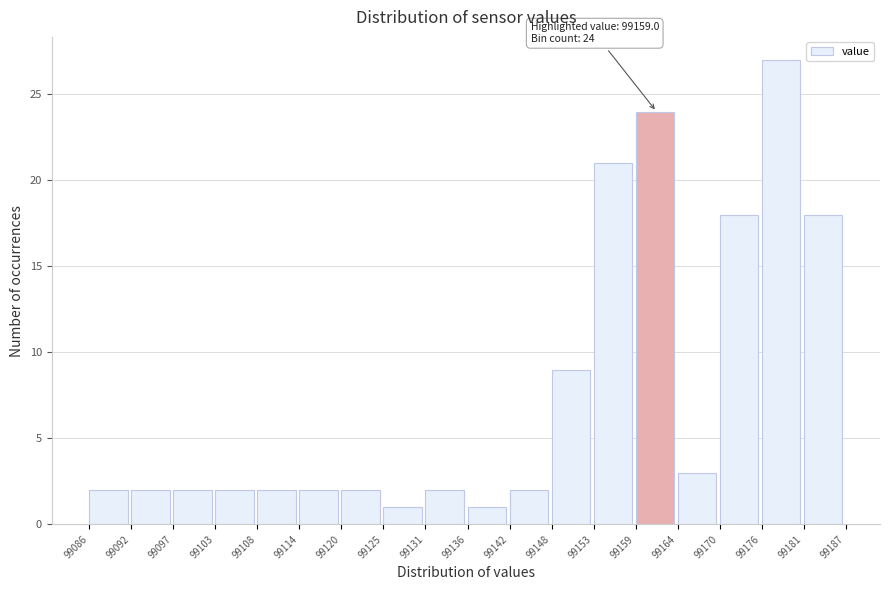

Which range on the x-axis has the tallest bar?

99176 to 99181